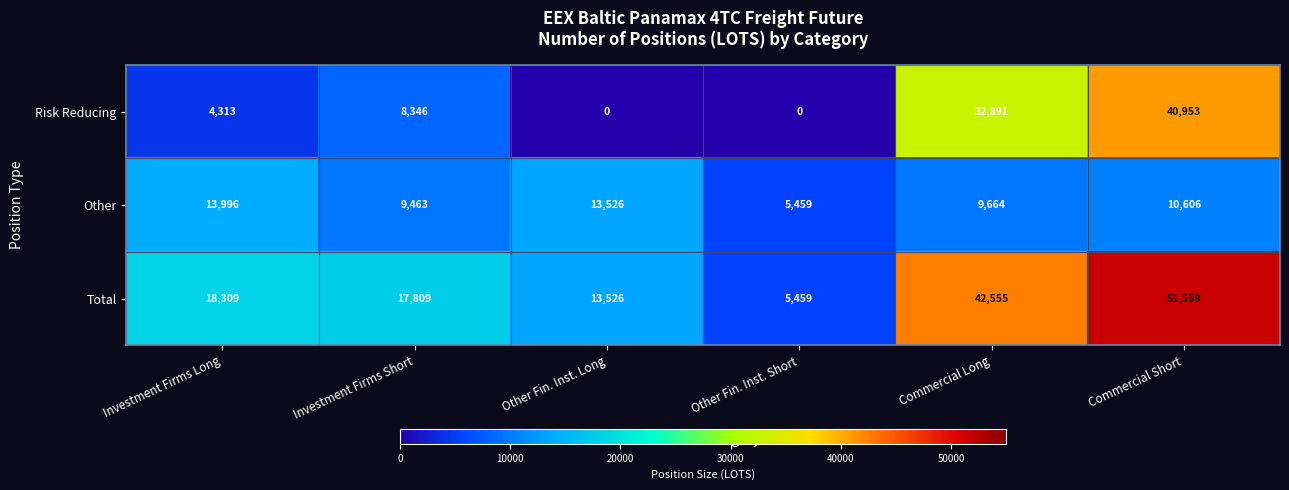

At which label is Other closest to 9727?

Commercial Long